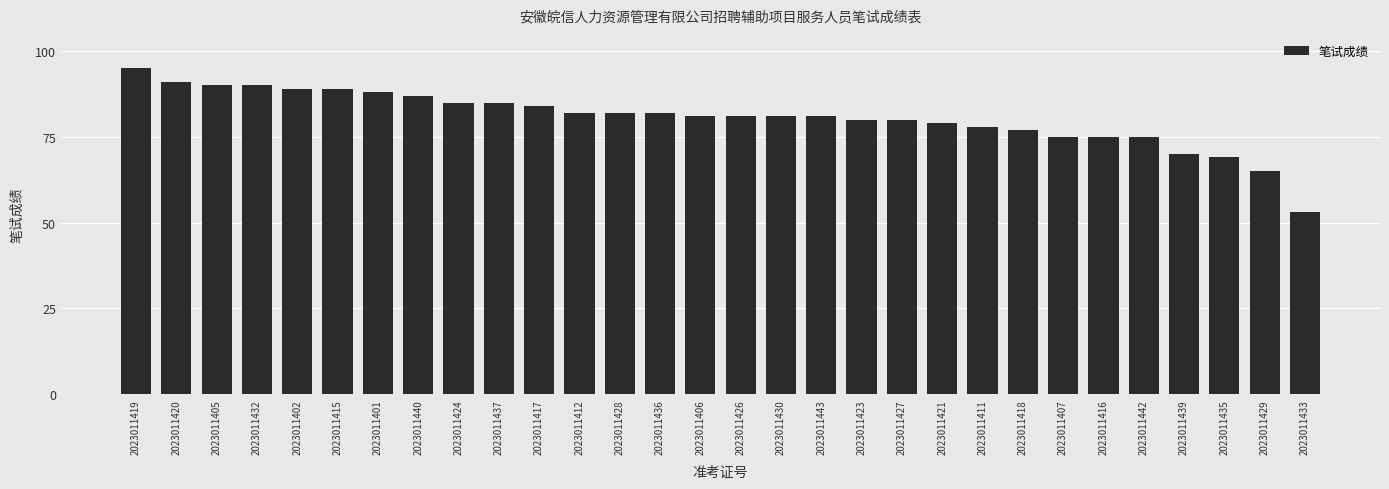

What value does the data have at 2023011415?

89